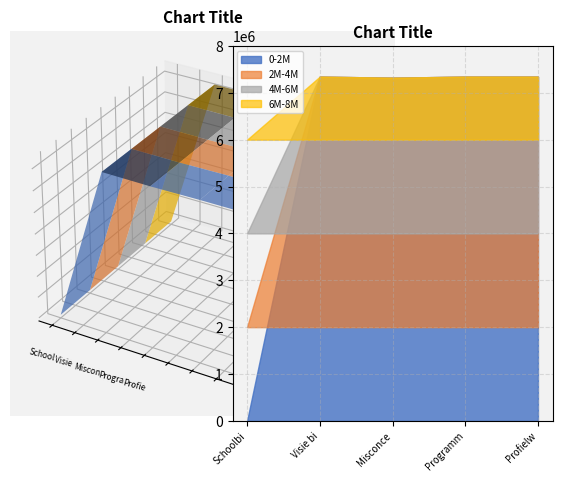

Which category has the highest value across all series?

Profielwerkstuk